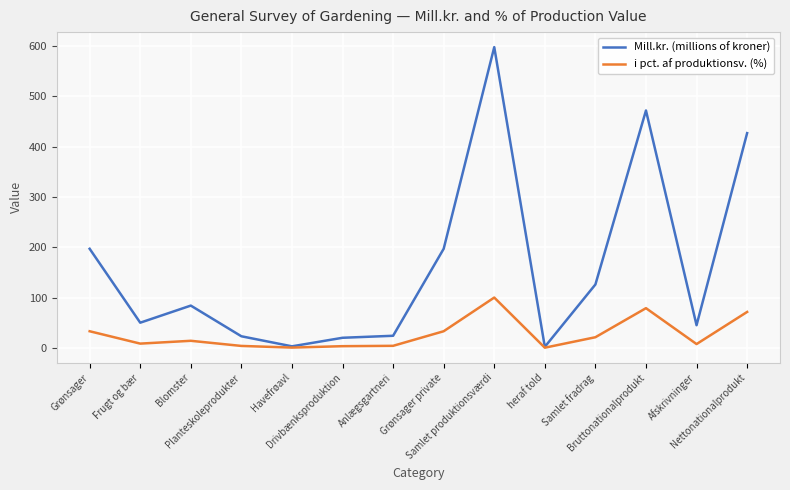

What is the maximum value for Mill.kr. (millions of kroner)?

598.0